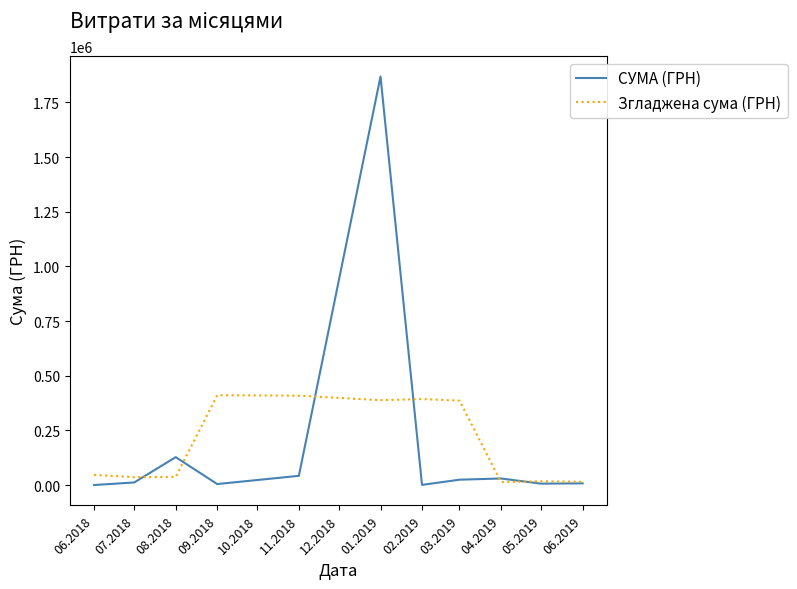

Which series has the widest spread of values?

СУМА (ГРН)